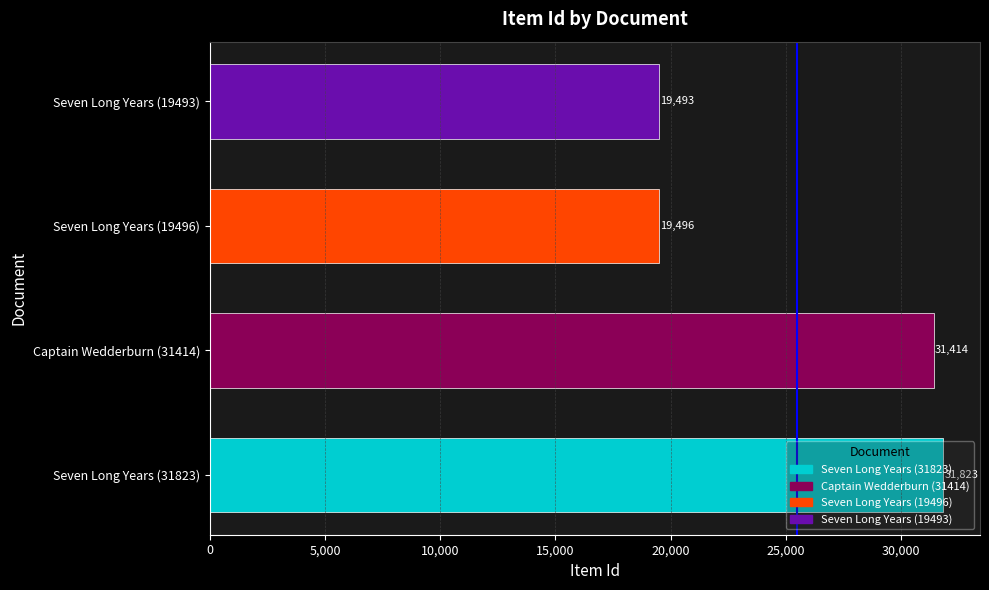

Between Captain Wedderburn (31414) and Seven Long Years (19493), which is larger?

Captain Wedderburn (31414)